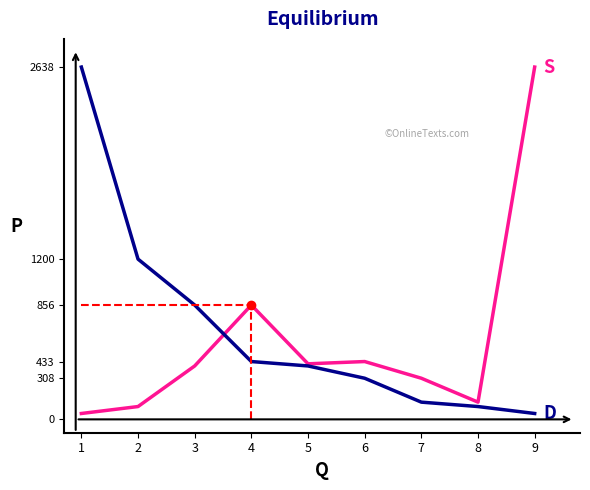

What is the maximum value shown in the chart?

2638